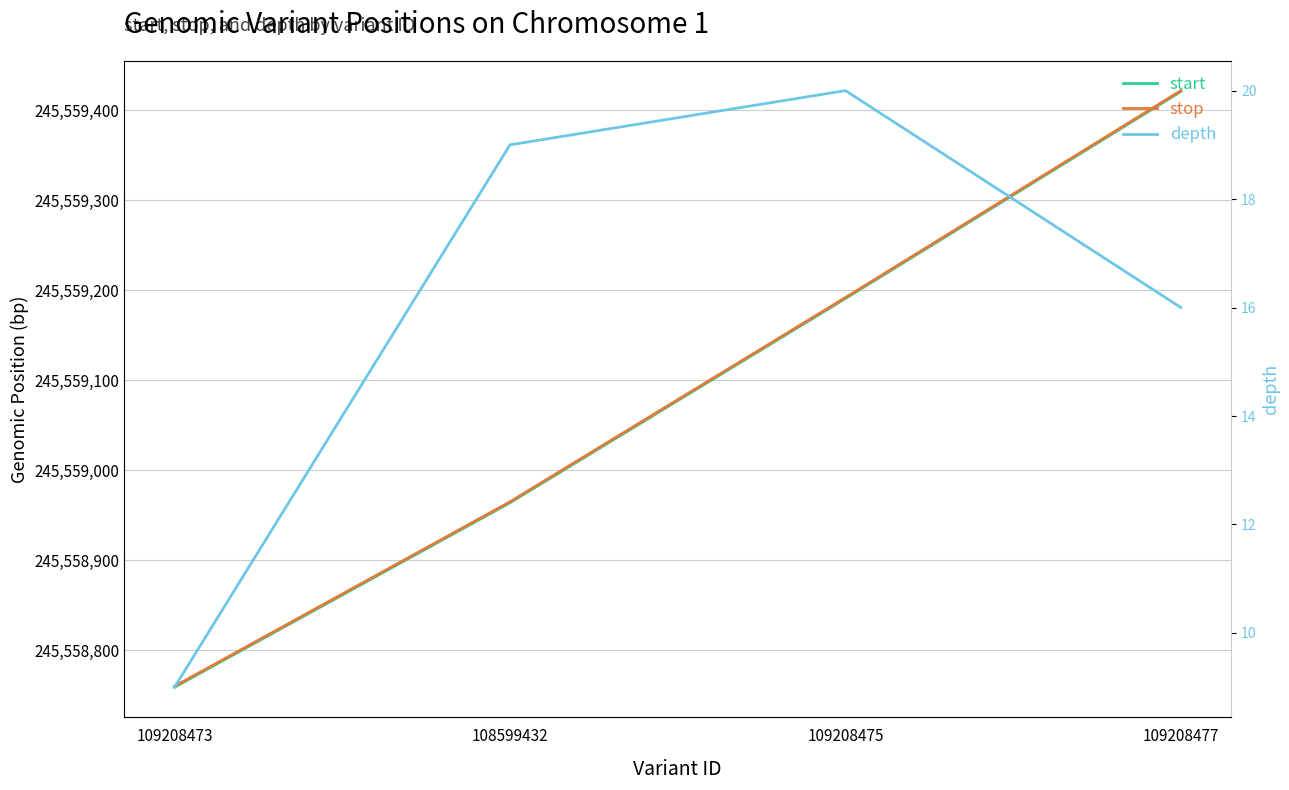

What is the value of the start point at the 4th from the left?

245559421